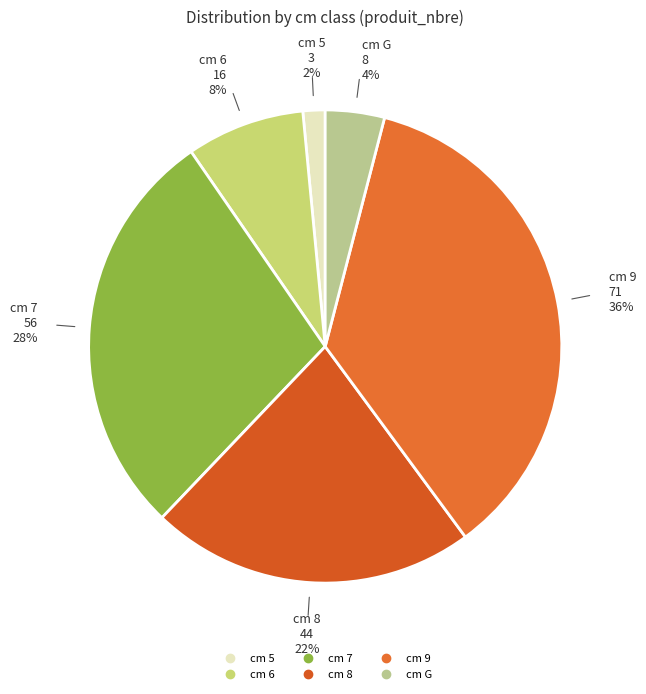

Does any single category account for the majority?

No